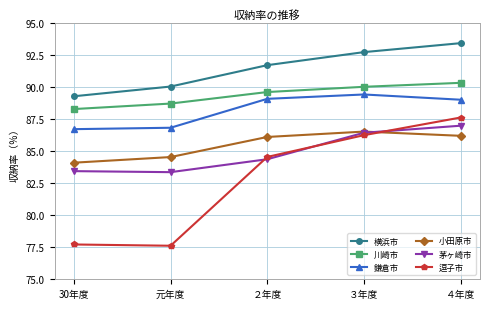

What is the difference between the highest and lowest values at 30年度?

11.6